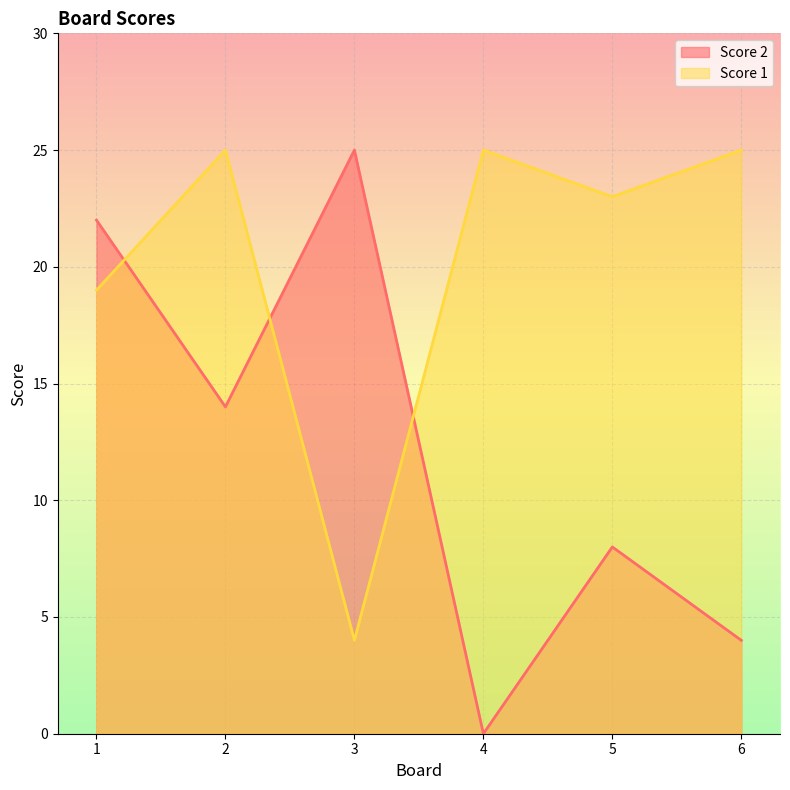

What is the total value across all series at 1?

41